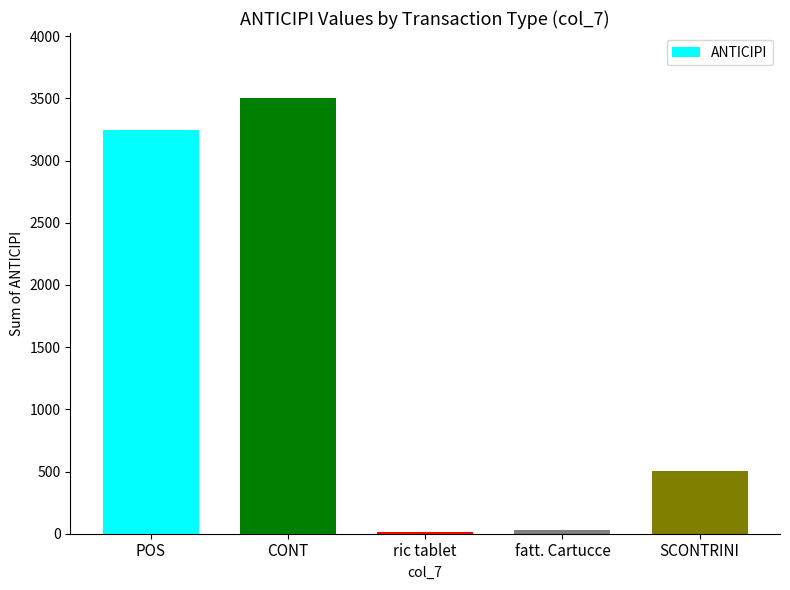

What is the maximum value shown in the chart?

3500.0